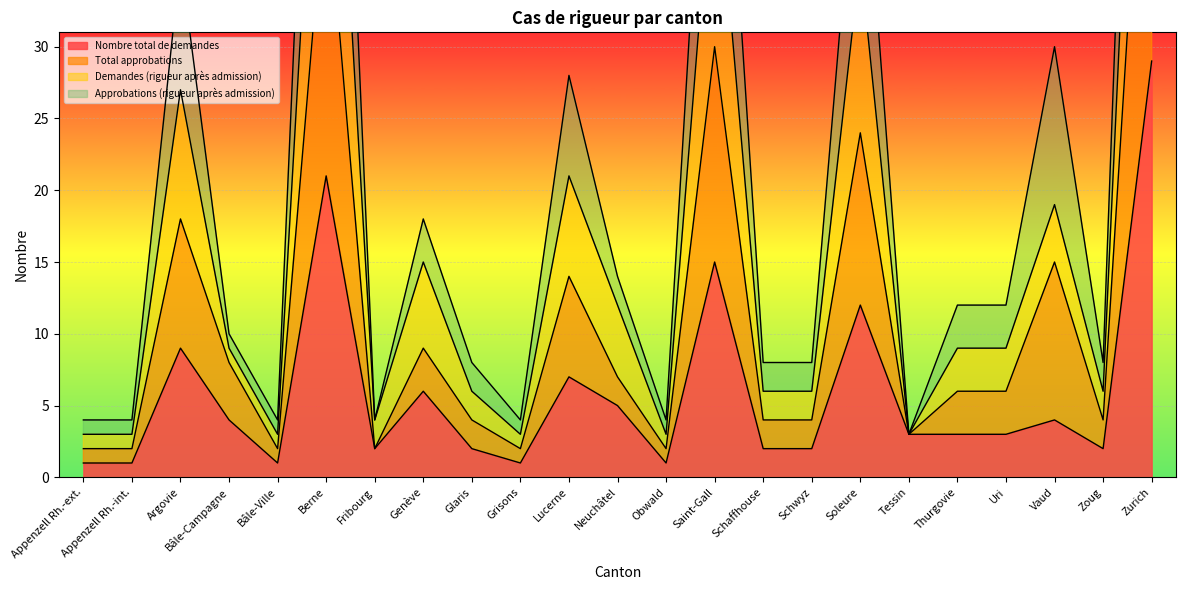

List the labels in order of Nombre total de demandes value, smallest first.

Appenzell Rh.-ext., Appenzell Rh.-int., Bâle-Ville, Grisons, Obwald, Fribourg, Glaris, Schaffhouse, Schwyz, Zoug, Tessin, Thurgovie, Uri, Bâle-Campagne, Vaud, Neuchâtel, Genève, Lucerne, Argovie, Soleure, Saint-Gall, Berne, Zurich